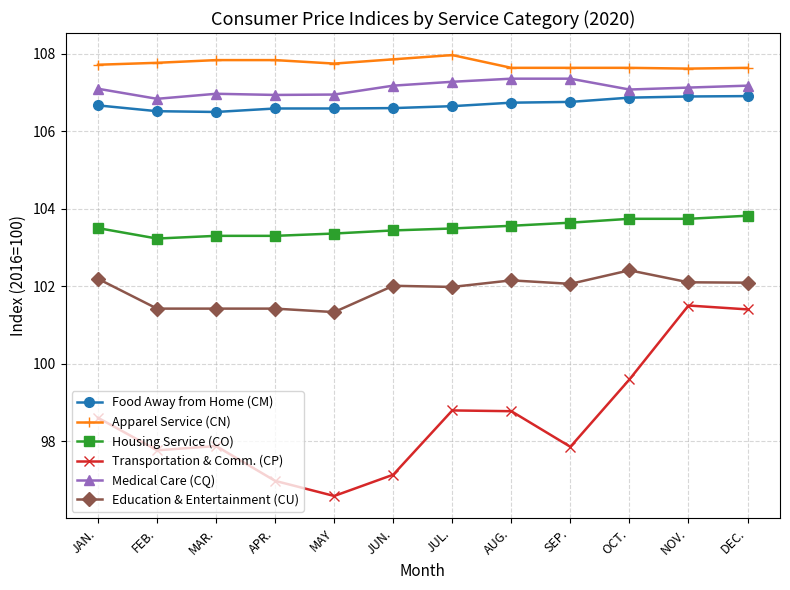

True or false: Medical Care (CQ) and Transportation & Comm. (CP) cross at least once.

False